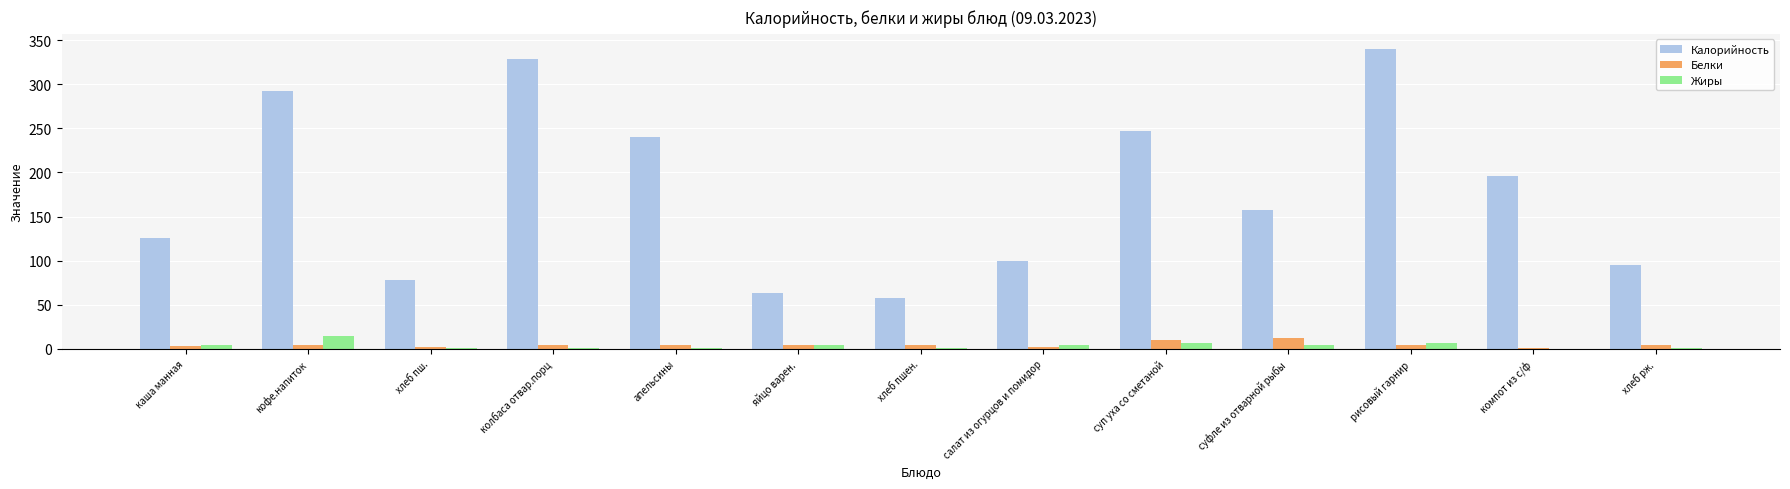

What is the maximum value shown in the chart?

340